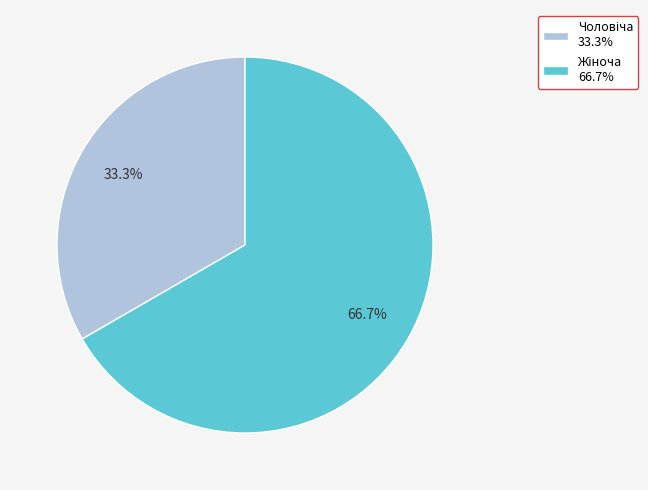

Is there any slice that represents more than half of the pie?

Yes